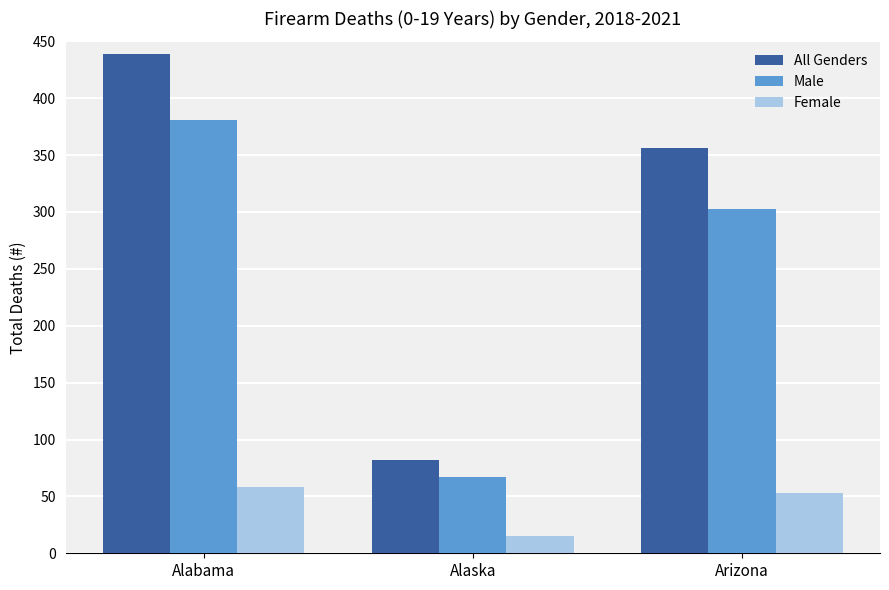

Which series has the largest total across all categories?

All Genders